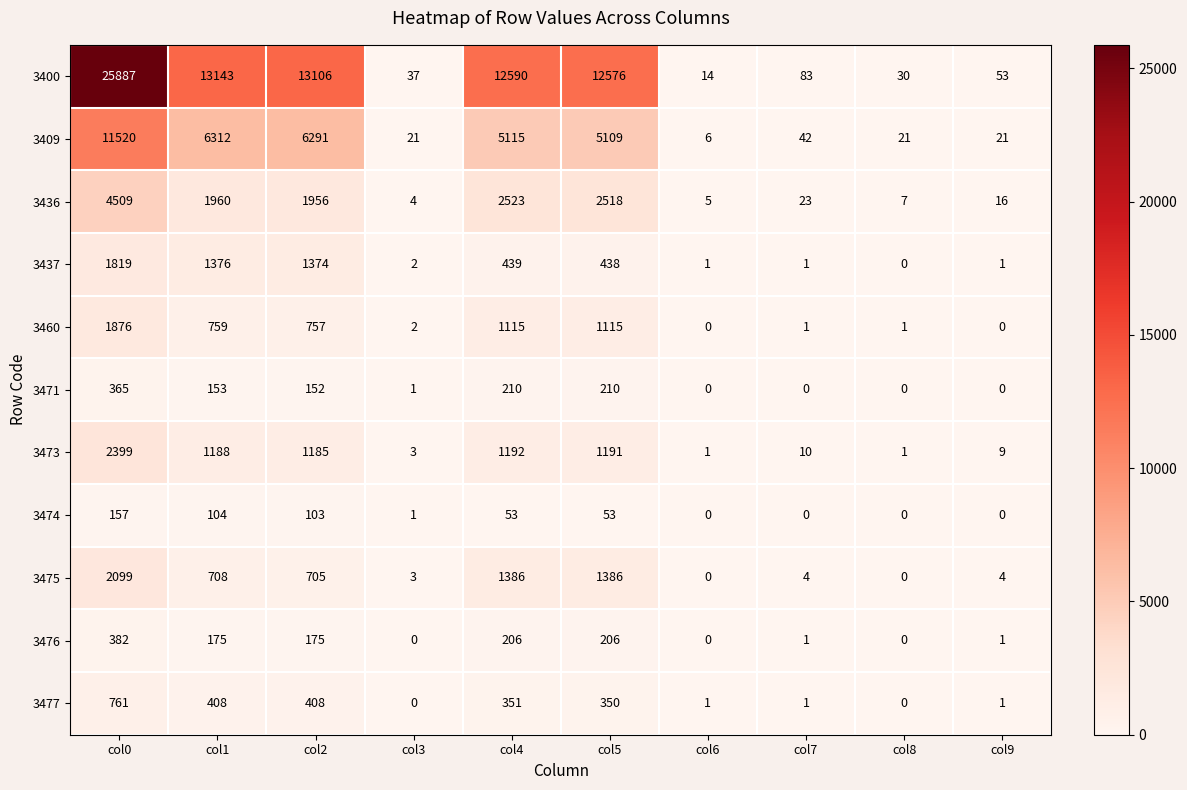

The 3409 series shows 3381 at col4. True or false?

False